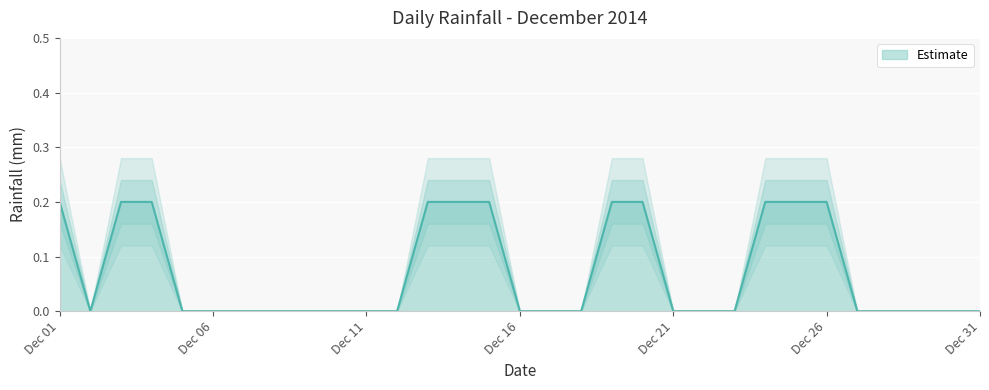

Rank the categories by value from highest to lowest.

2014-12-01, 2014-12-03, 2014-12-04, 2014-12-13, 2014-12-14, 2014-12-15, 2014-12-19, 2014-12-20, 2014-12-24, 2014-12-25, 2014-12-26, 2014-12-02, 2014-12-05, 2014-12-06, 2014-12-07, 2014-12-08, 2014-12-09, 2014-12-10, 2014-12-11, 2014-12-12, 2014-12-16, 2014-12-17, 2014-12-18, 2014-12-21, 2014-12-22, 2014-12-23, 2014-12-27, 2014-12-28, 2014-12-29, 2014-12-30, 2014-12-31